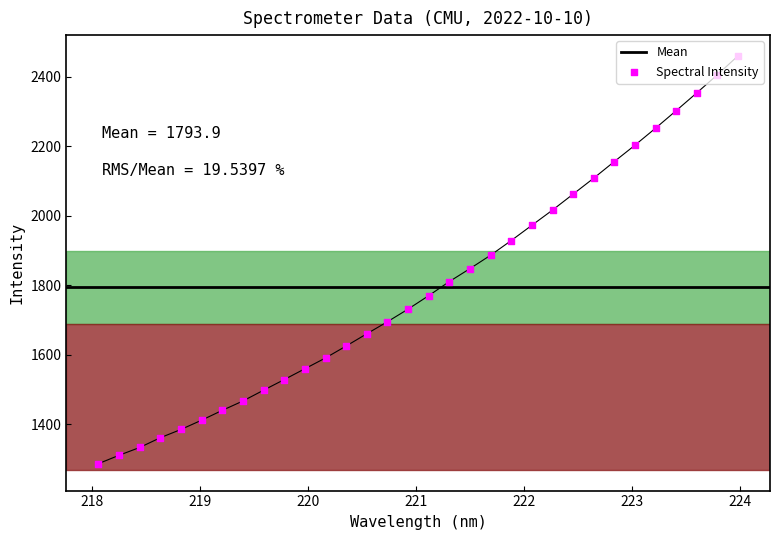

Which has a higher value, 221.3083 or 220.5444?

221.3083